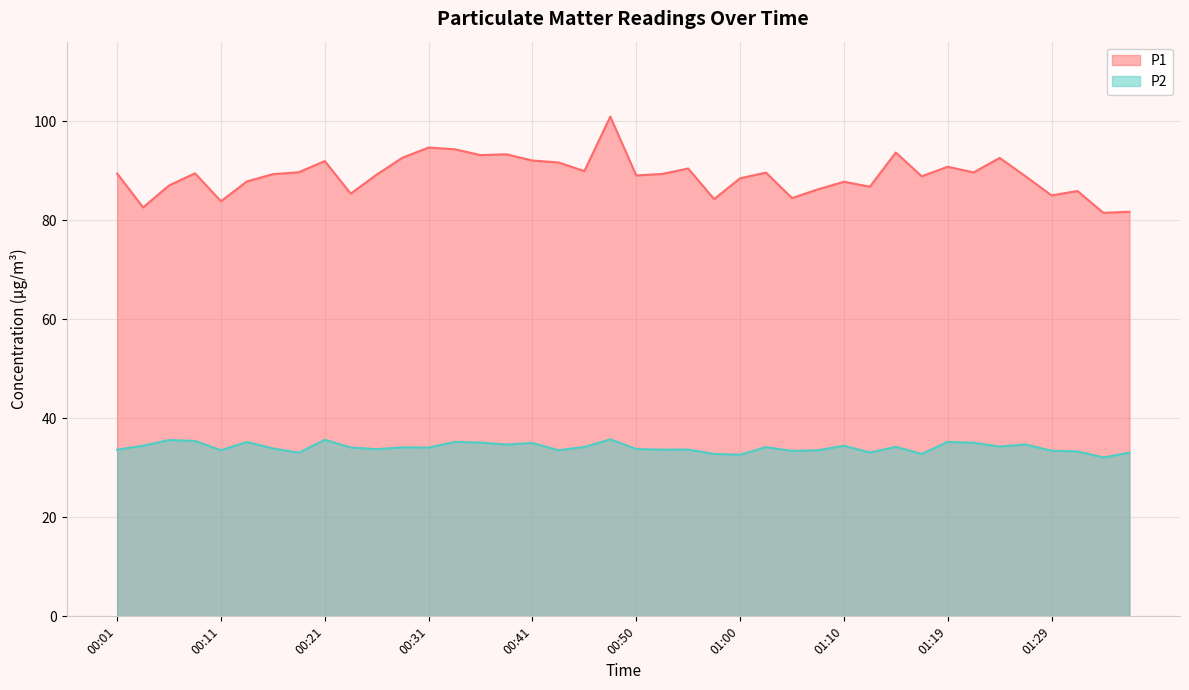

How many categories are shown in the chart?

40